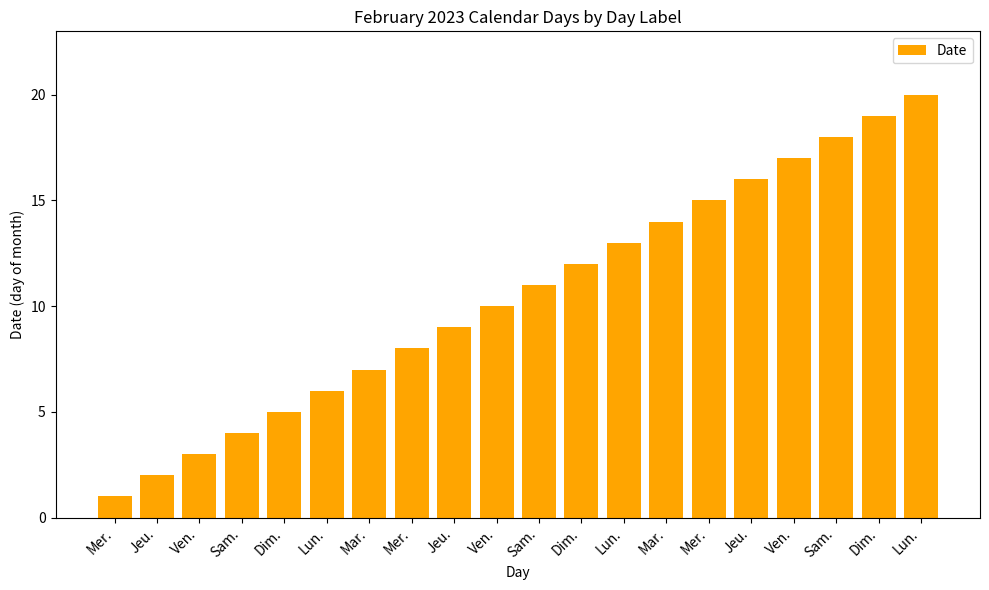

How many categories are shown in the chart?

20